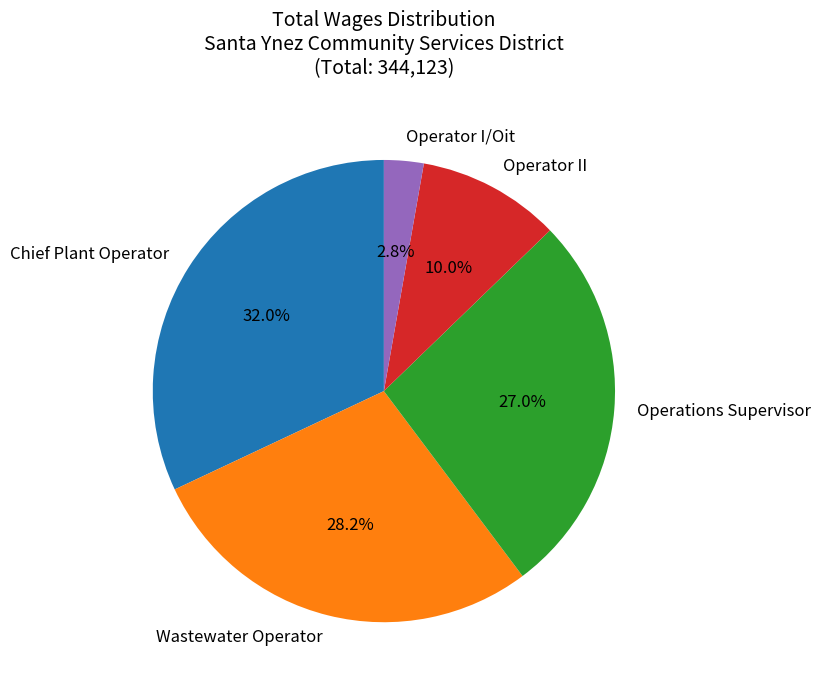

To the nearest percent, what is the average slice percentage?

20%